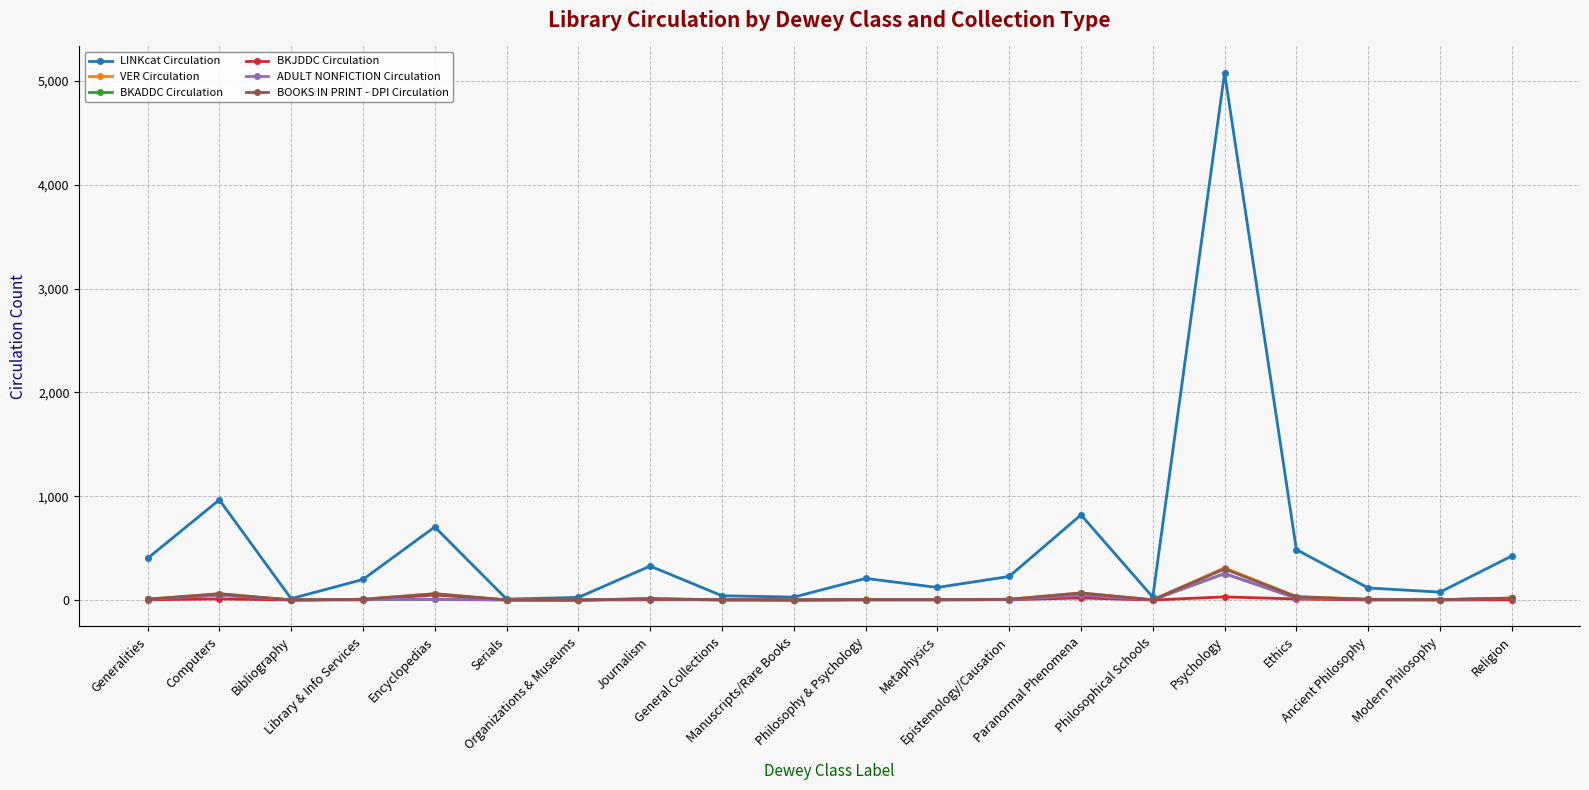

Which series has the largest total across all categories?

LINKcat Circulation